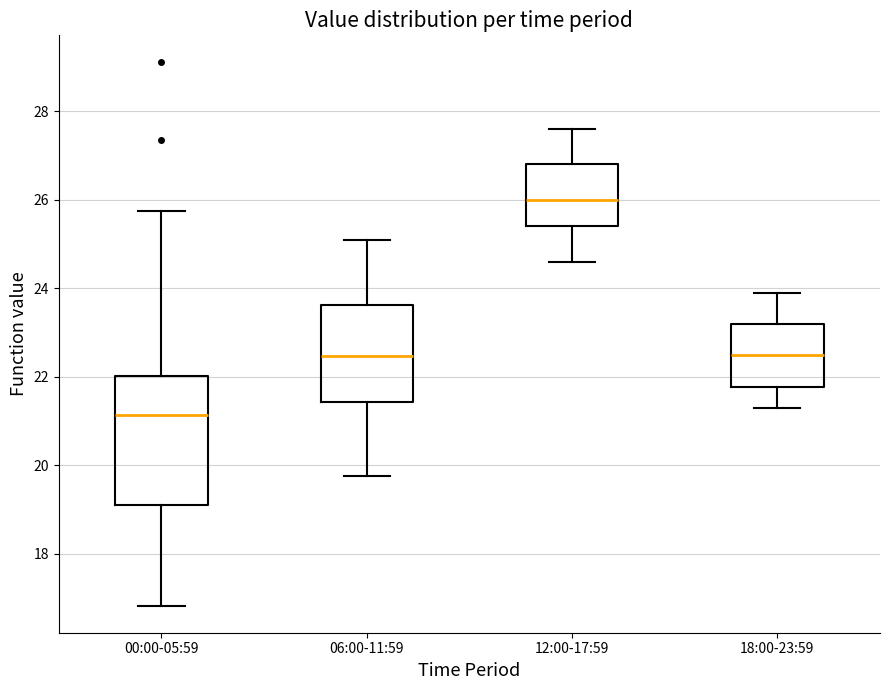

Comparing the boxes themselves (not the whiskers), which one is the tallest?

00:00-05:59